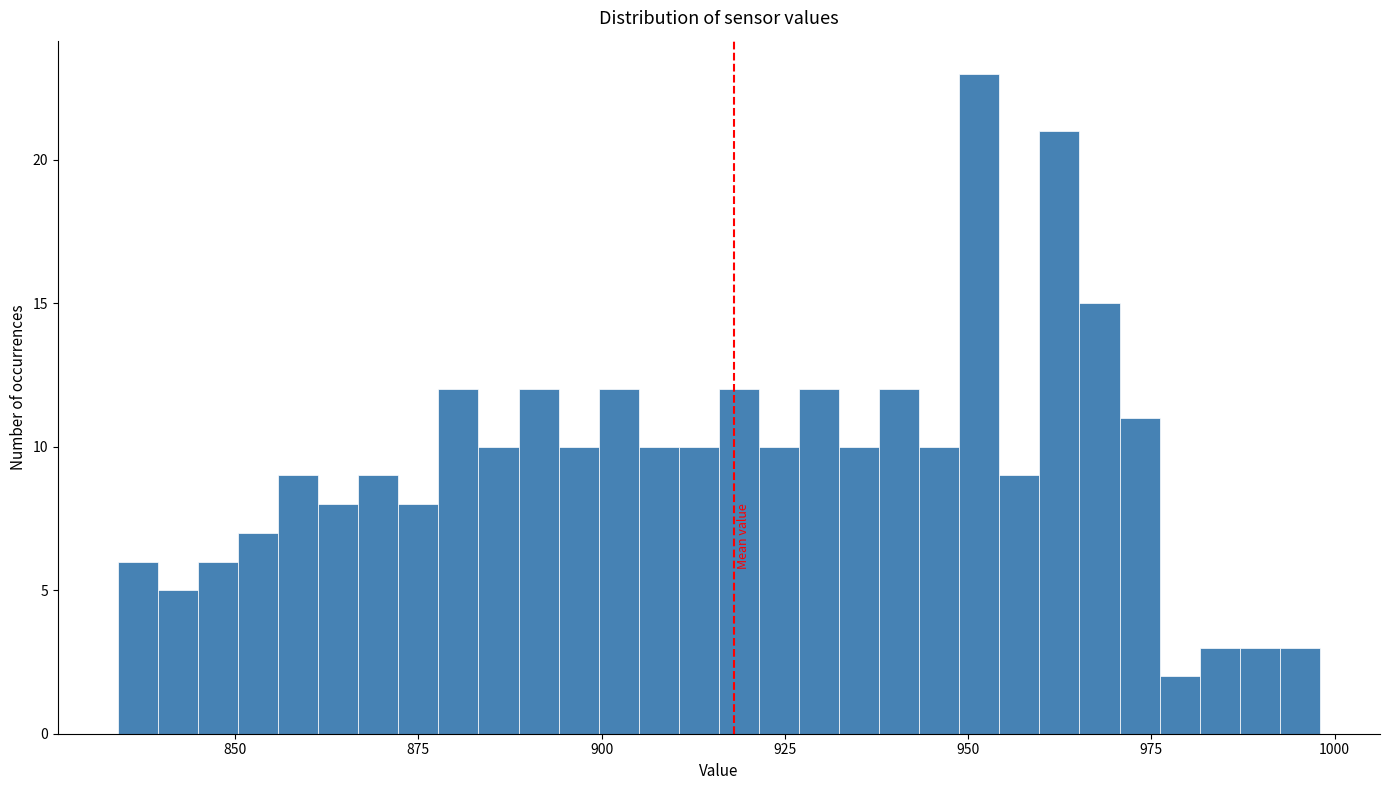

Read against the x-axis, roughly where is the centre of the tallest bar?

950